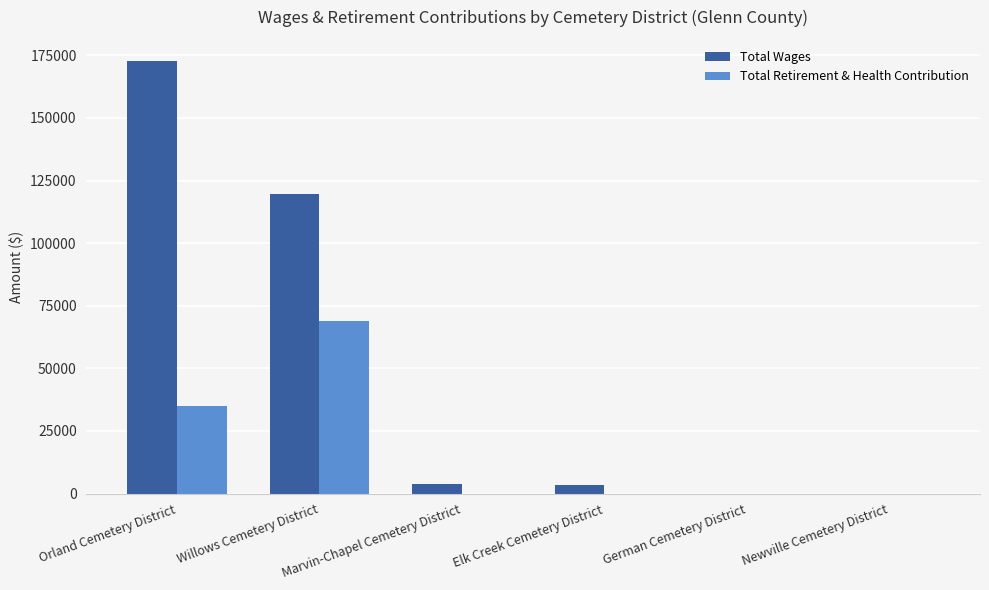

How many data points does each series have?

6